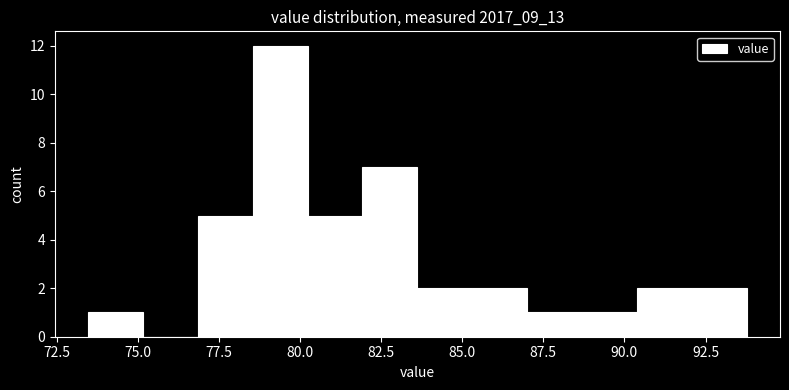

Around what value on the x-axis is the tallest bar? Give the approximate position of its centre, as read against the axis.

79.5